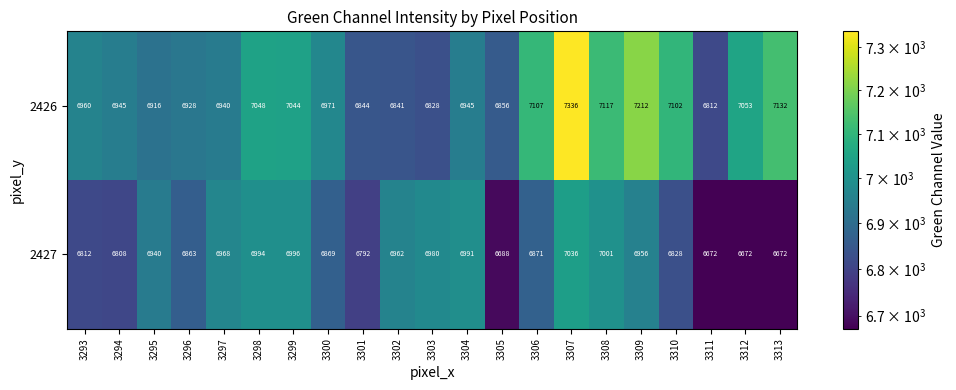

What is the spread (max minus min) of values at 3305?

168